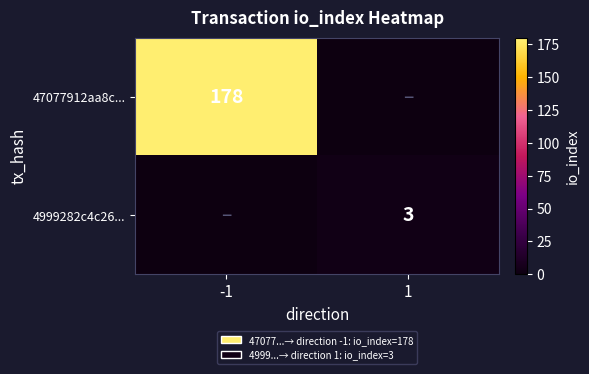

The value of 47077912aa8c... at -1 is 178. True or false?

True